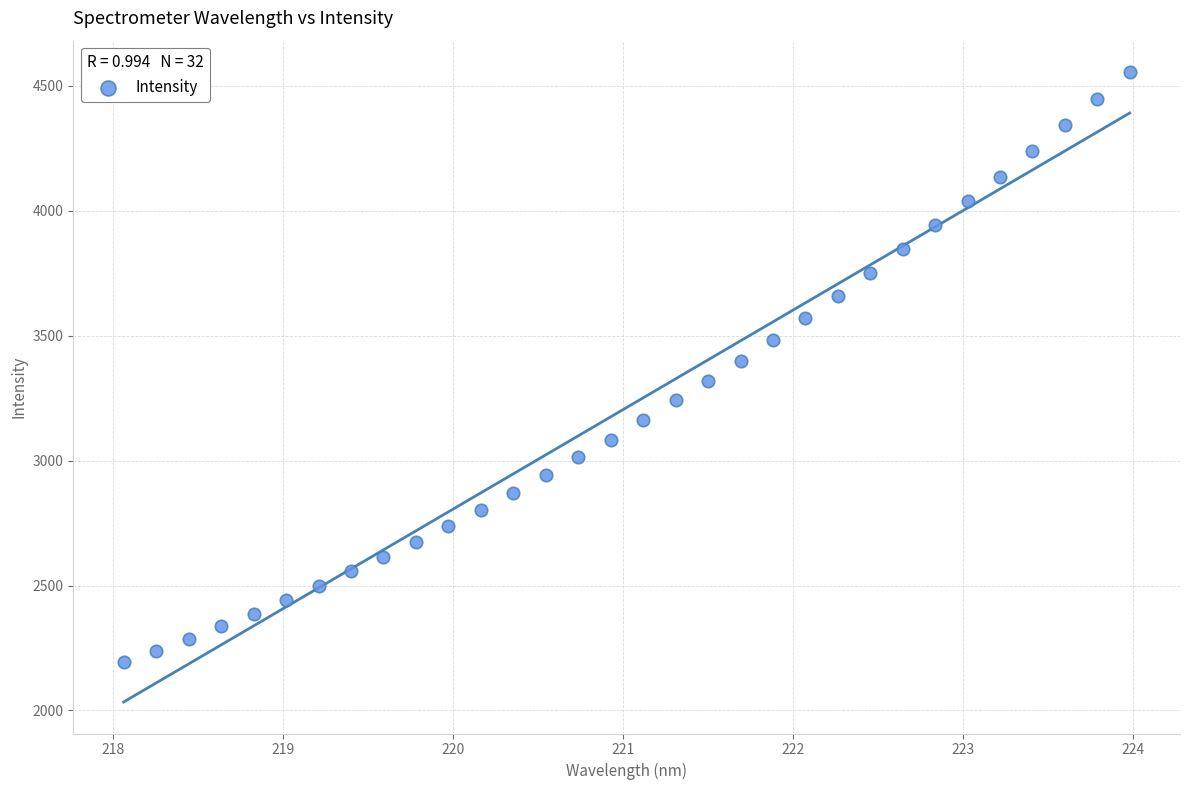

What is the range of X values (max minus min)?

5.9